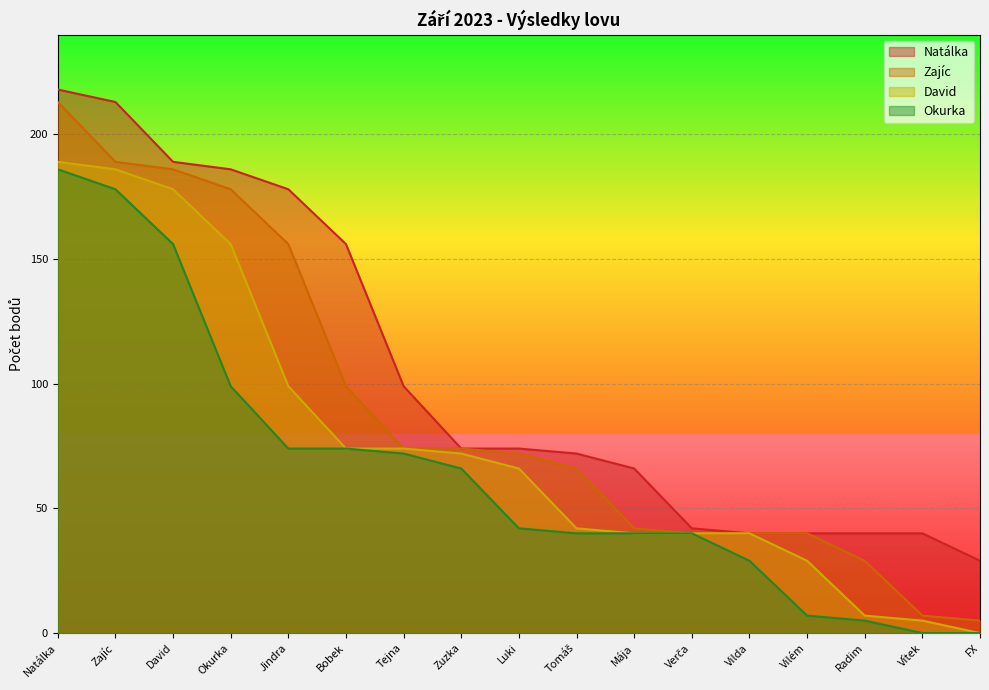

What is the label of the 14th point from the right?

Okurka